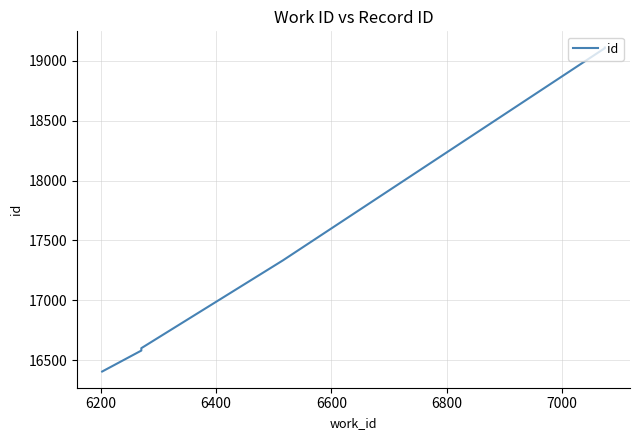

True or false: the data shows 8422 at 6000.

False